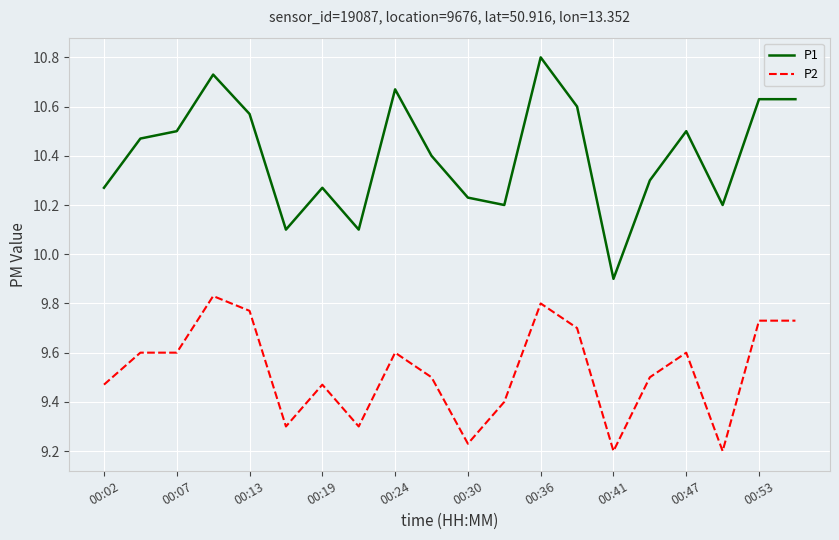

What is the greatest value displayed?

10.8